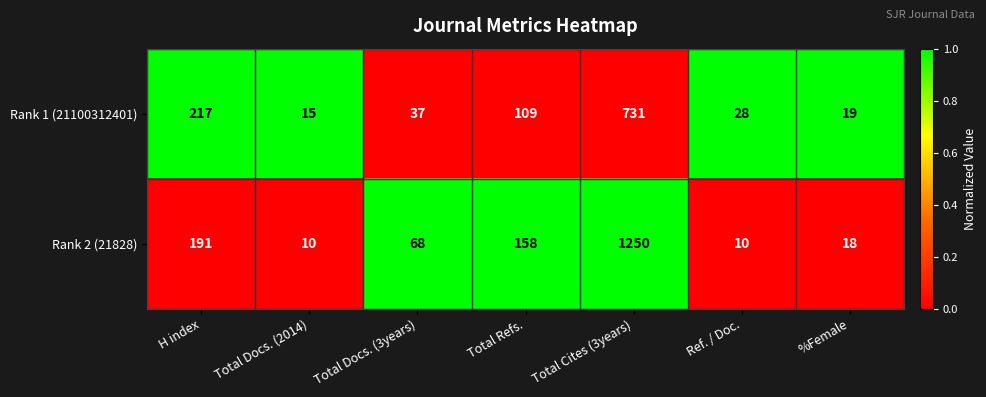

At which category is the sum across all series the highest?

Total Cites (3years)